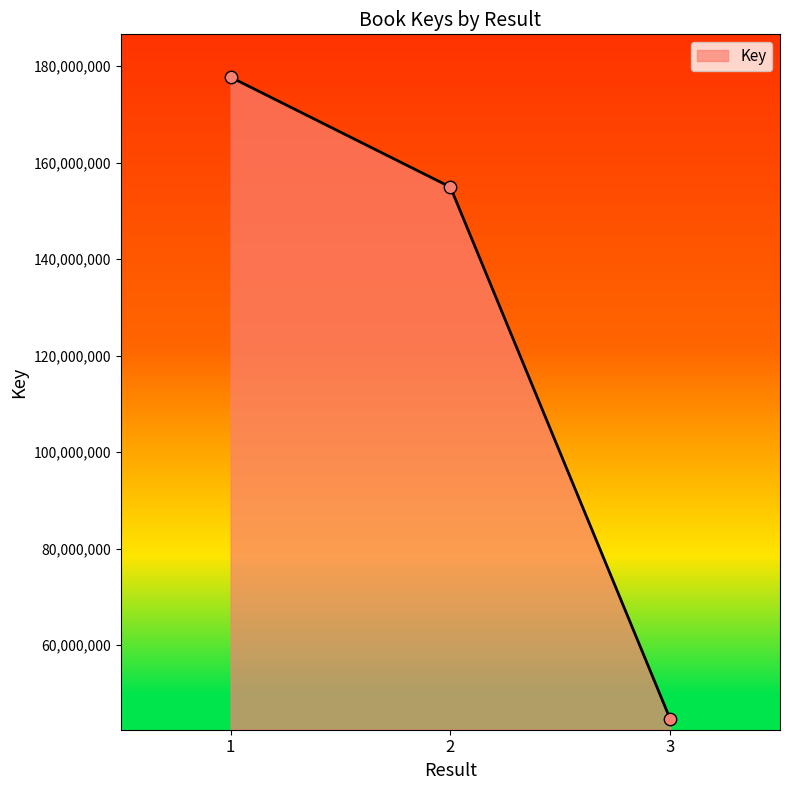

Which has a higher value, 1 or 3?

1